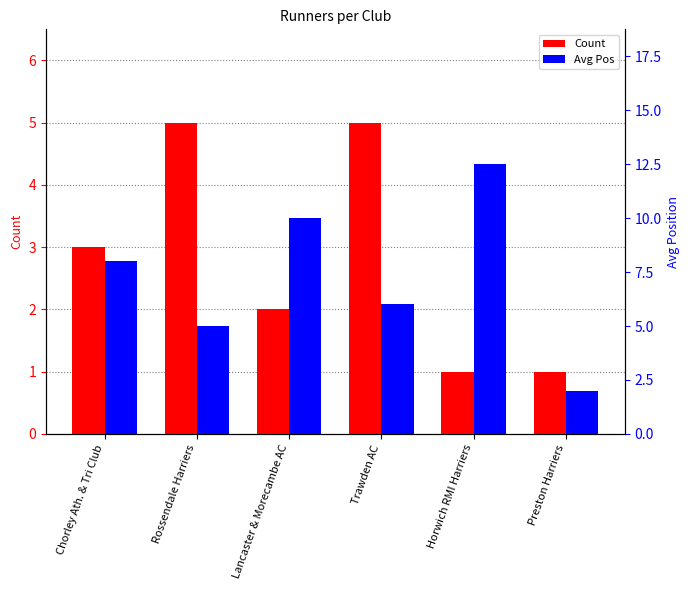

List the series in order of their peak value, lowest first.

Count, Avg Pos